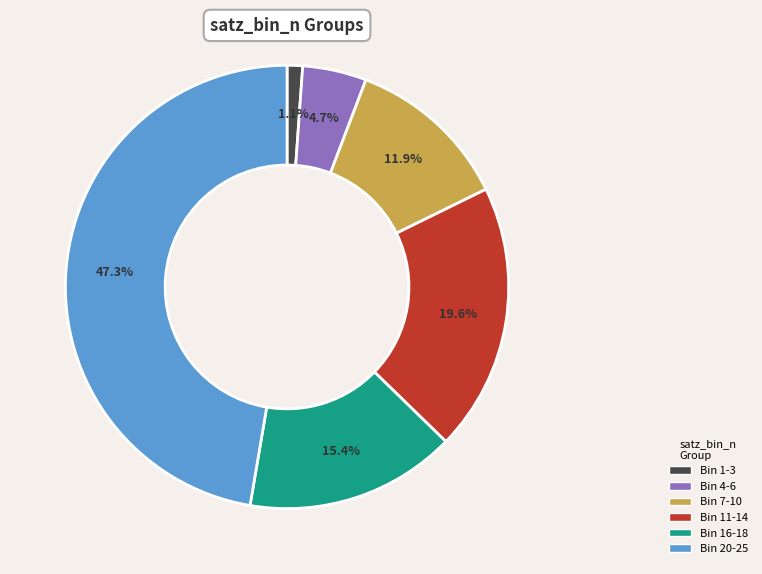

Is there a majority slice in this chart?

No